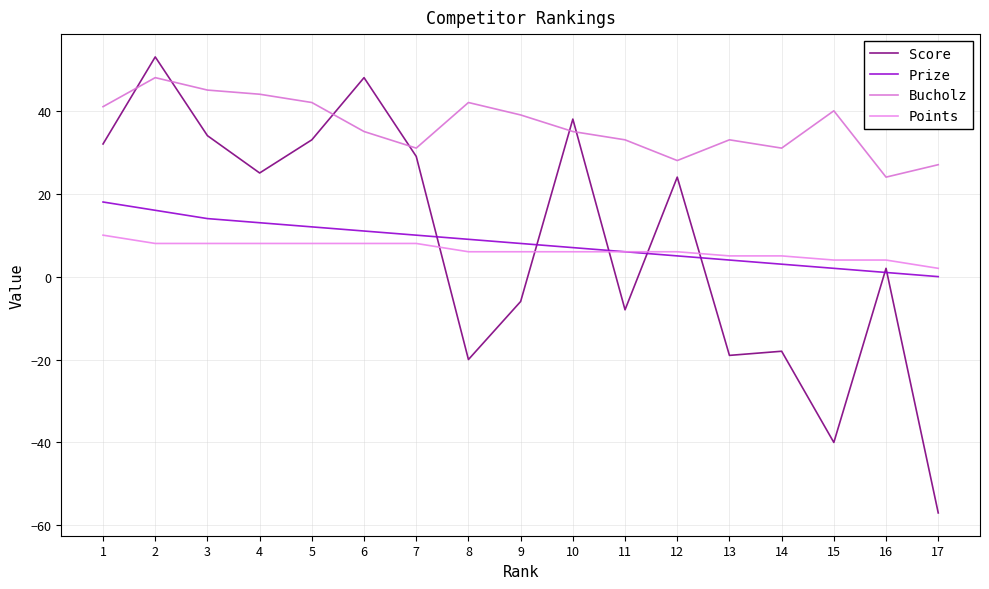

What is the average value of the Score series?

9